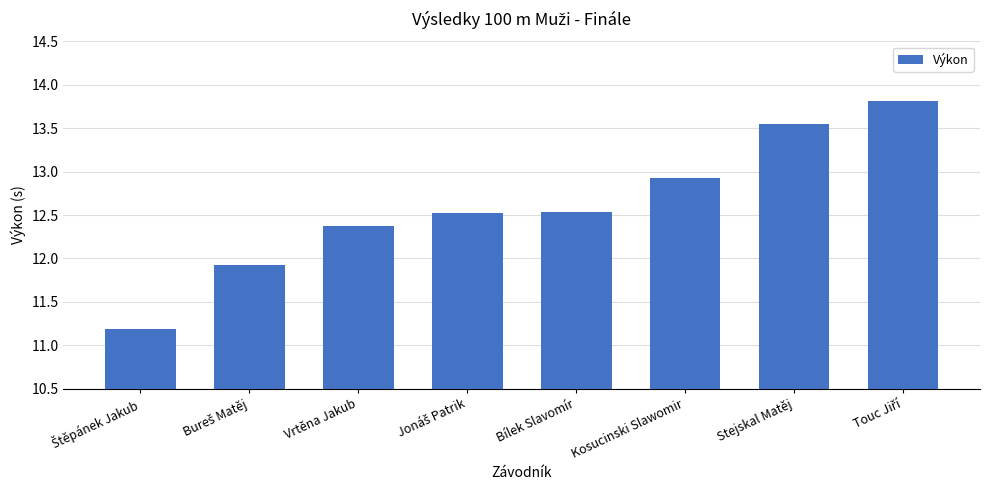

At which label does the data first exceed 12?

Vrtěna Jakub